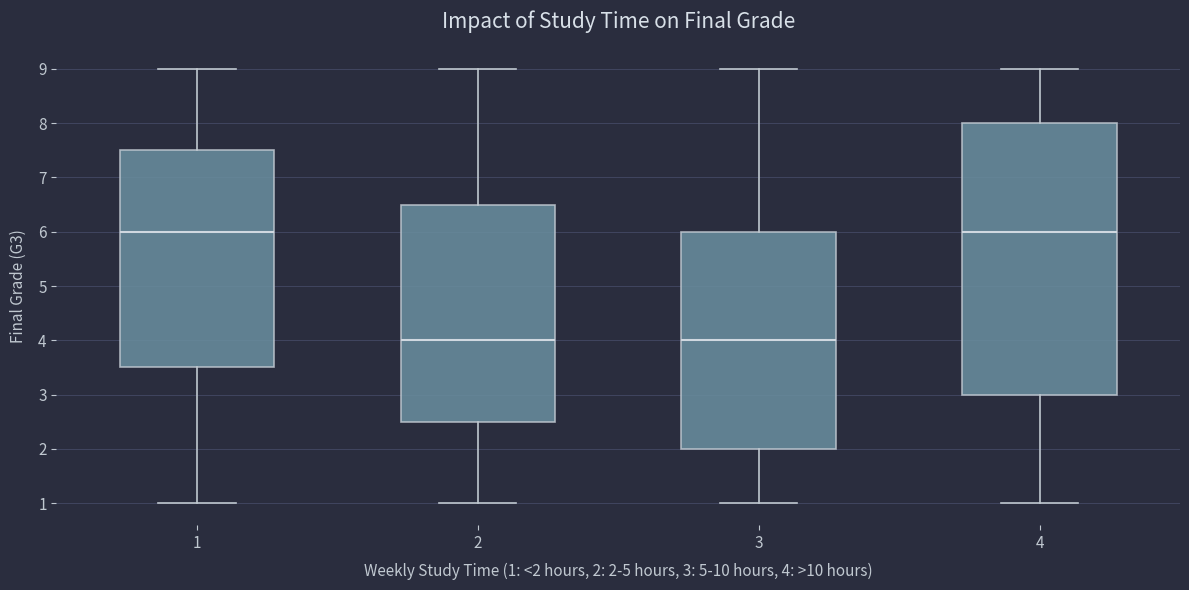

Reading left to right, read every box against the y-axis: the position of its median line, the range the box covers, and the ends of its whiskers. The values are not printed on the chart, so give them approximately, as read against the axis.

1: median 6.0, box 3.5 to 7.5, whiskers 1.0 to 9.0
2: median 4.0, box 2.5 to 6.5, whiskers 1.0 to 9.0
3: median 4.0, box 2.0 to 6.0, whiskers 1.0 to 9.0
4: median 6.0, box 3.0 to 8.0, whiskers 1.0 to 9.0